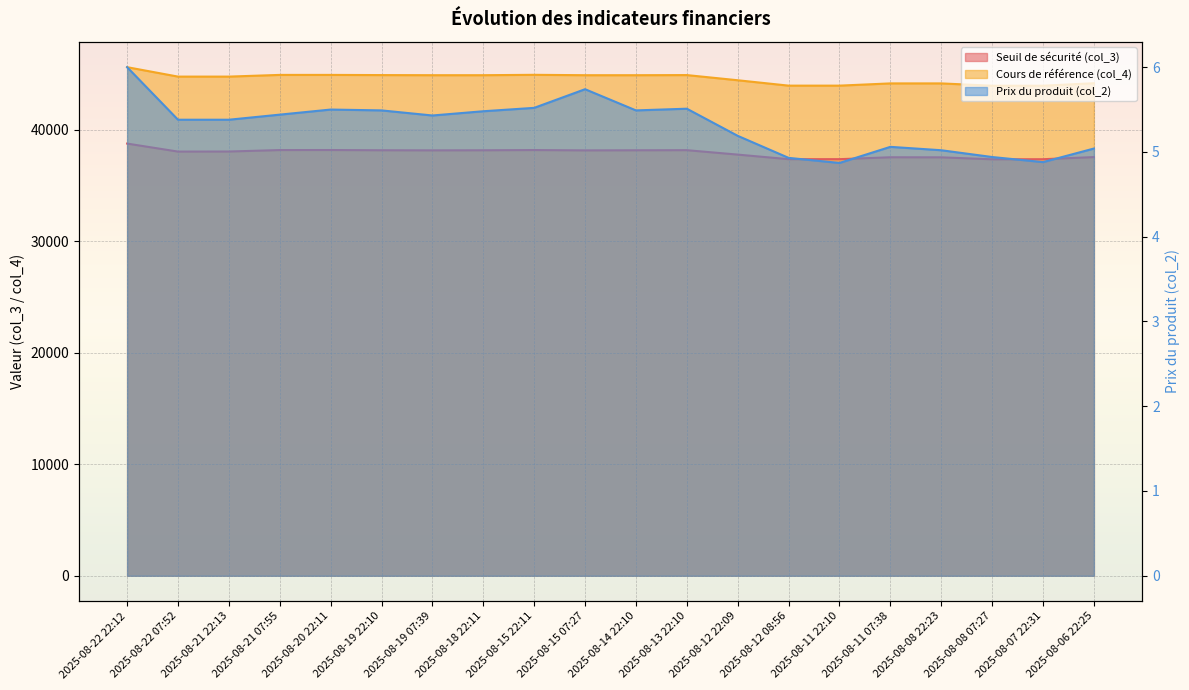

Which series has the widest spread of values?

Cours de référence (col_4)